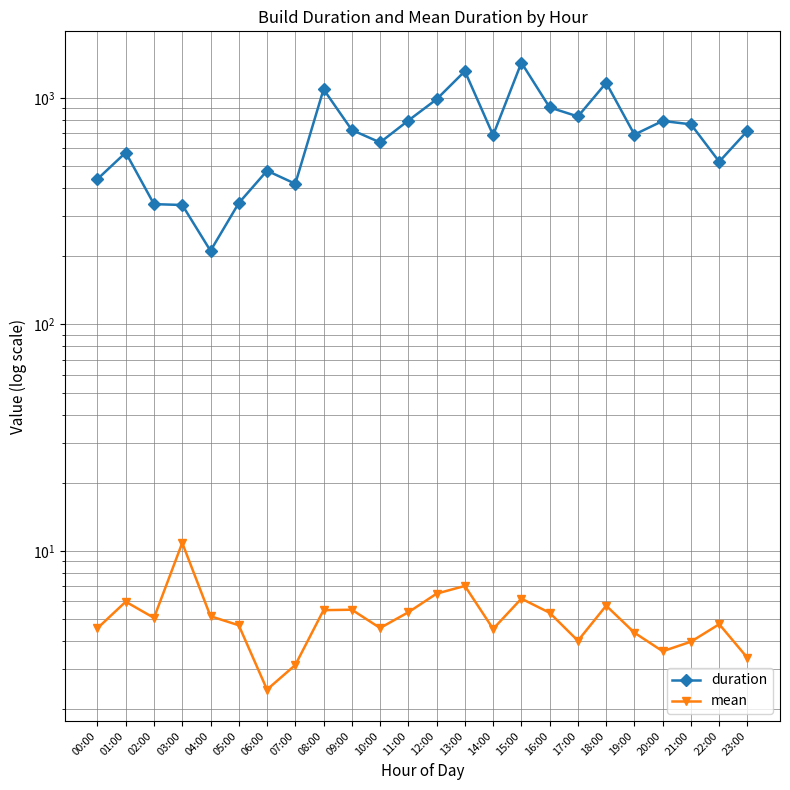

What is the value of the duration point at the 19th from the left?

1164.6